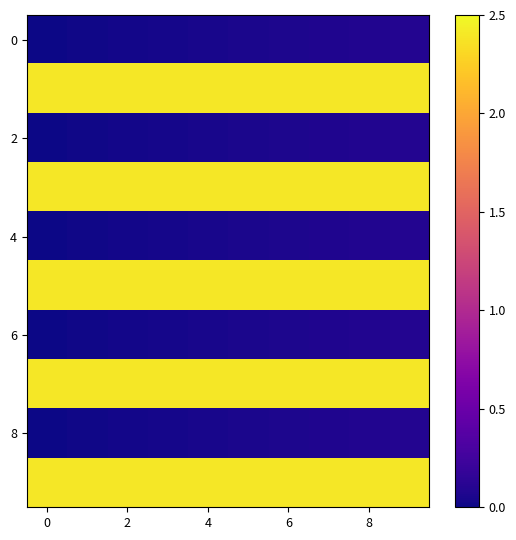

At which category is the sum across all series the highest?

9